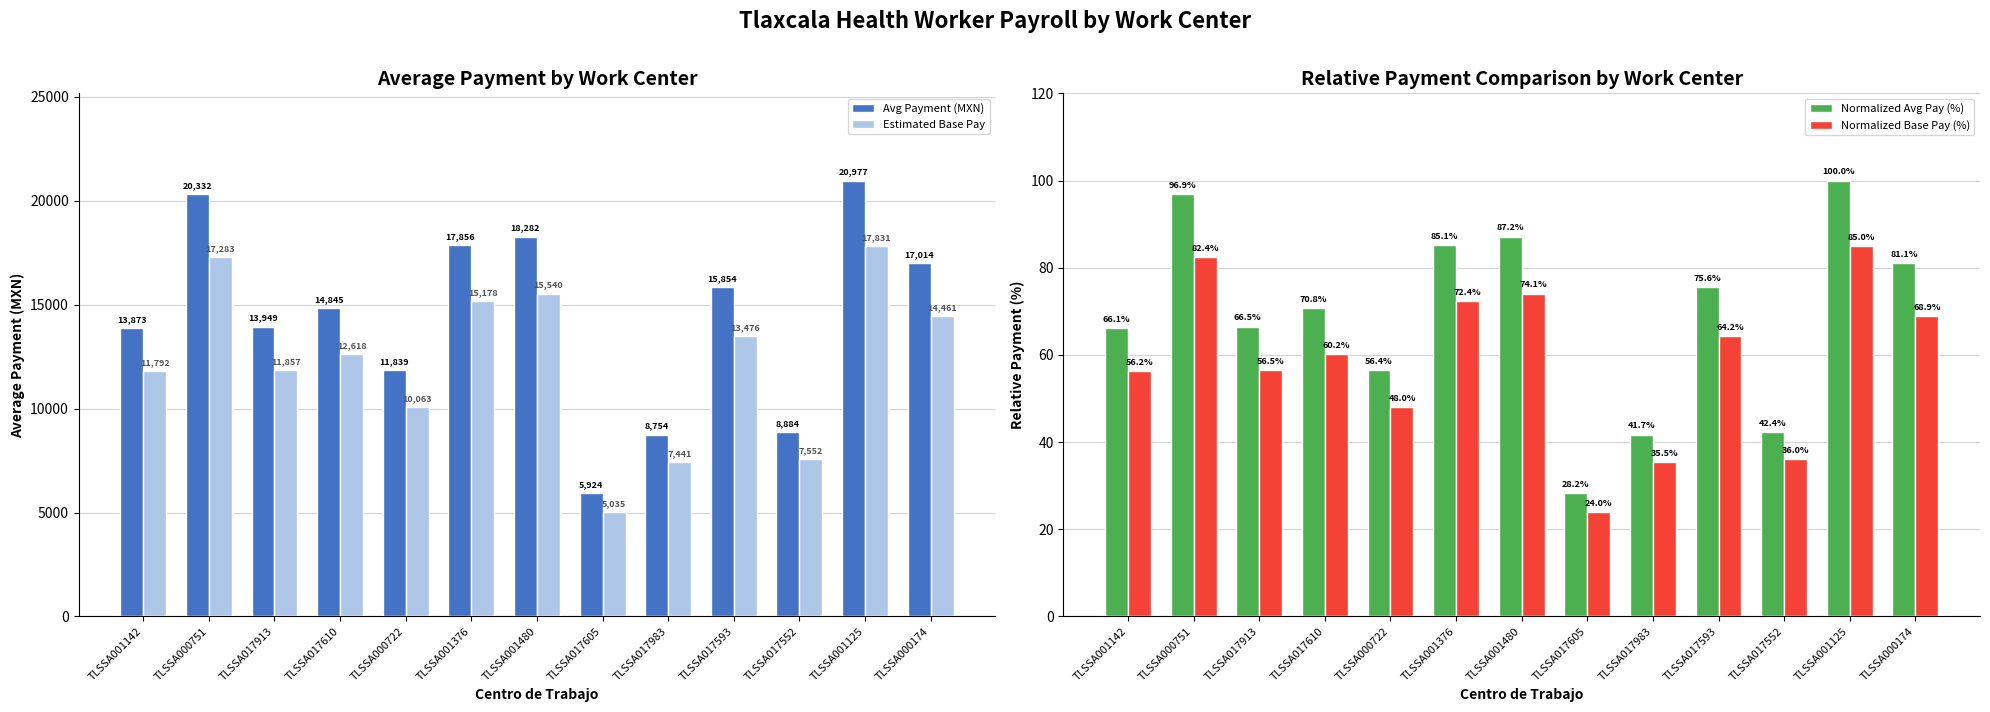

Read the Normalized Base Pay (%) value at TLSSA017610.

60.2